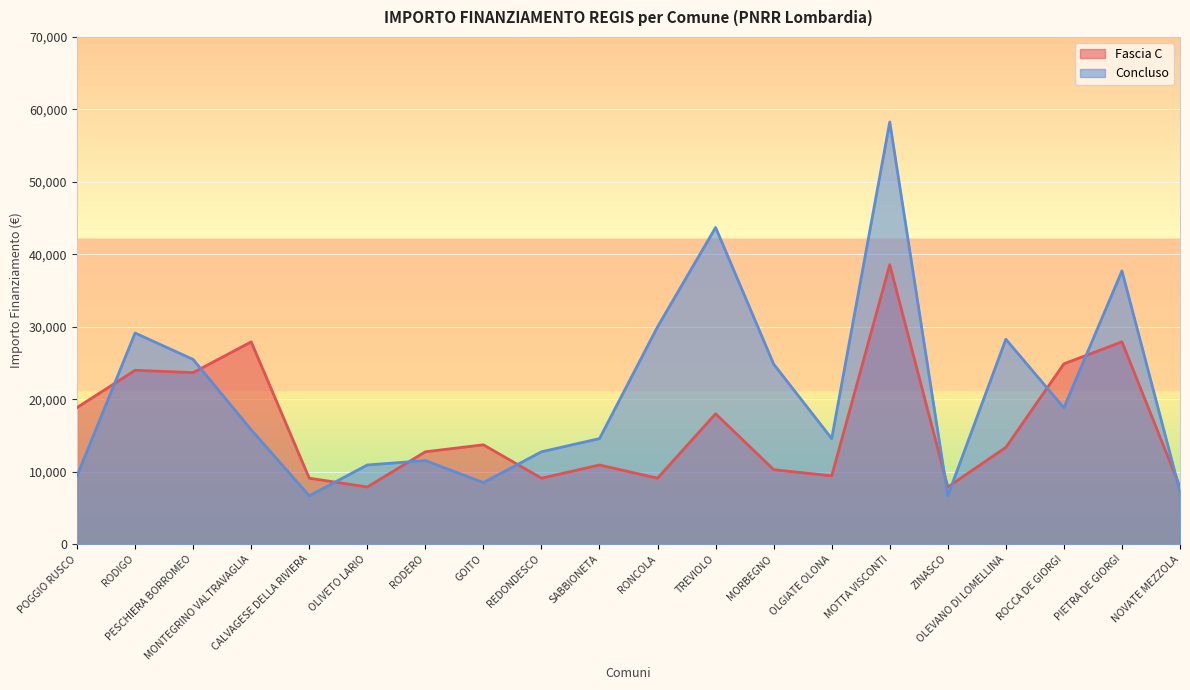

Which series has the widest spread of values?

Concluso